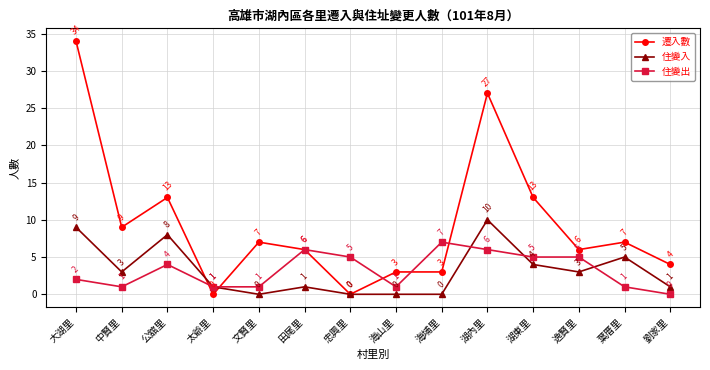

The value of 住變入 at 湖東里 is 2. True or false?

False